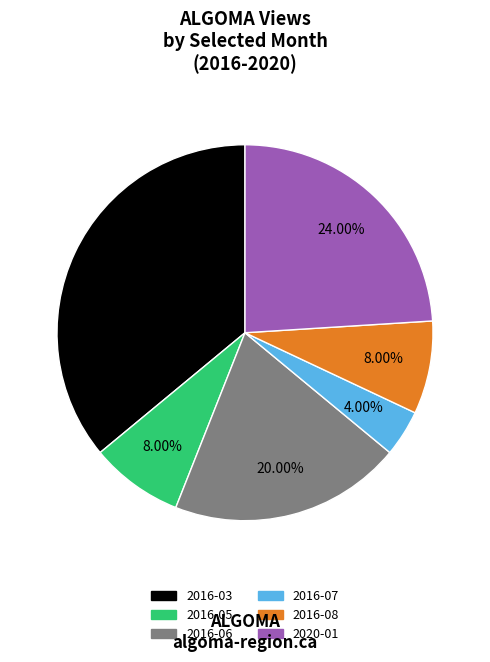

To the nearest percent, what is the average slice percentage?

17%